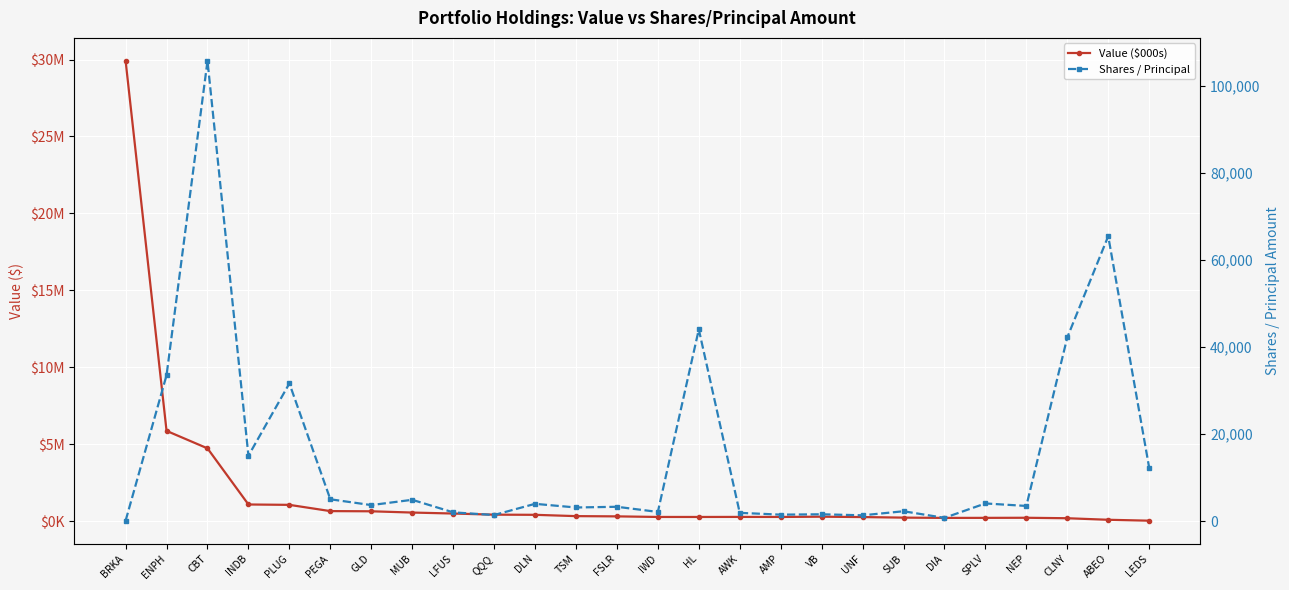

What is the difference between the maximum and minimum values in the Shares / Principal series?

105577